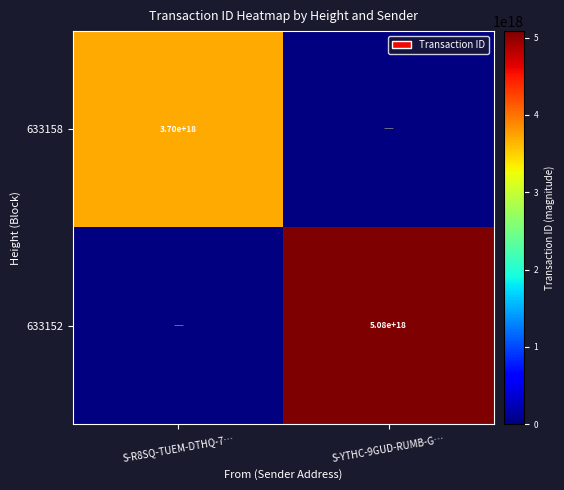

True or false: 633152 has a value of 1044262758873902592 at S-YTHC-9GUD-RUMB-G….

False